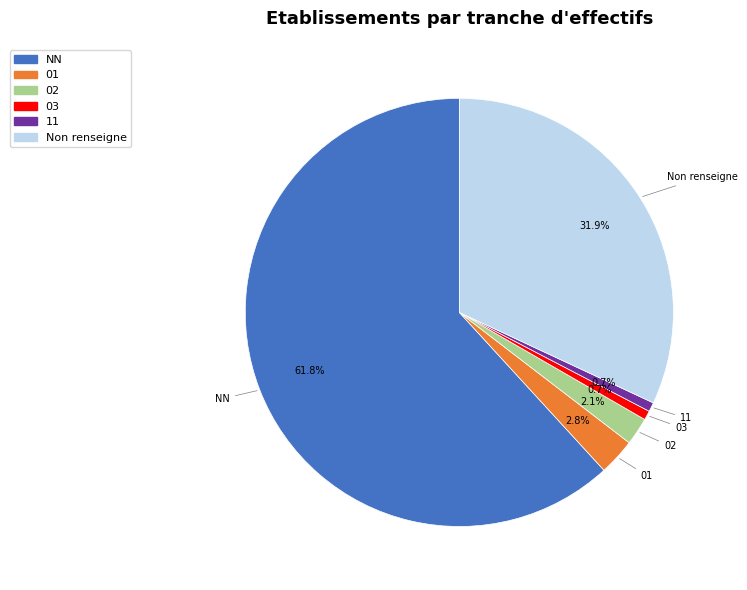

What is the total percentage of NN and 01?

64.6%